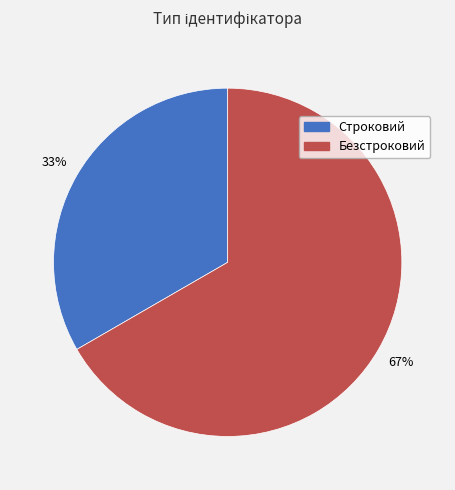

The Строковий slice represents 45% of the pie. True or false?

False